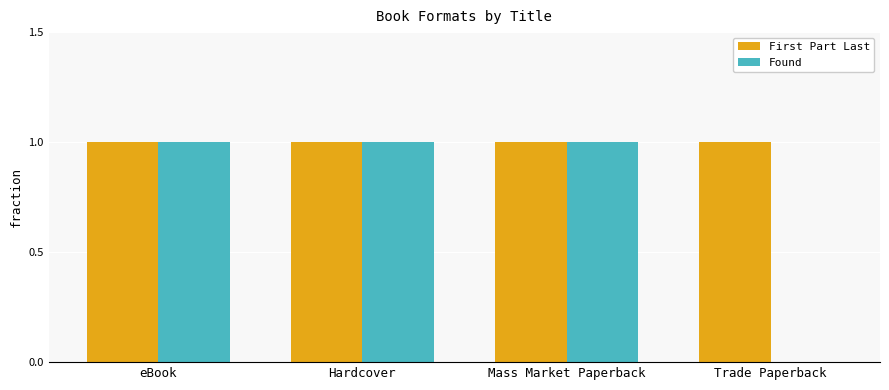

Which series has the largest total across all categories?

First Part Last